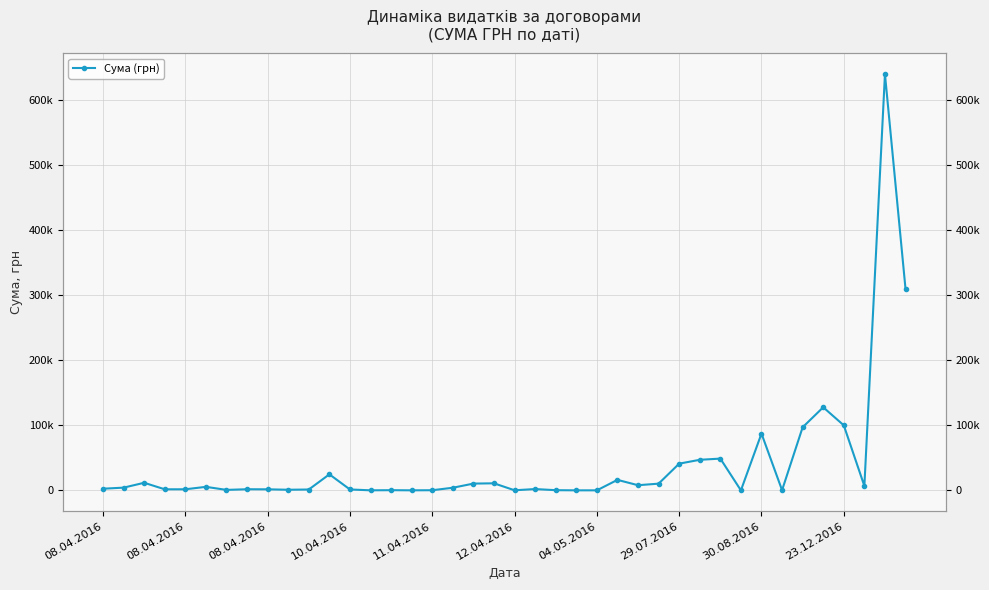

Approximately how many times larger is the value at 31 compared to 33?

0.2